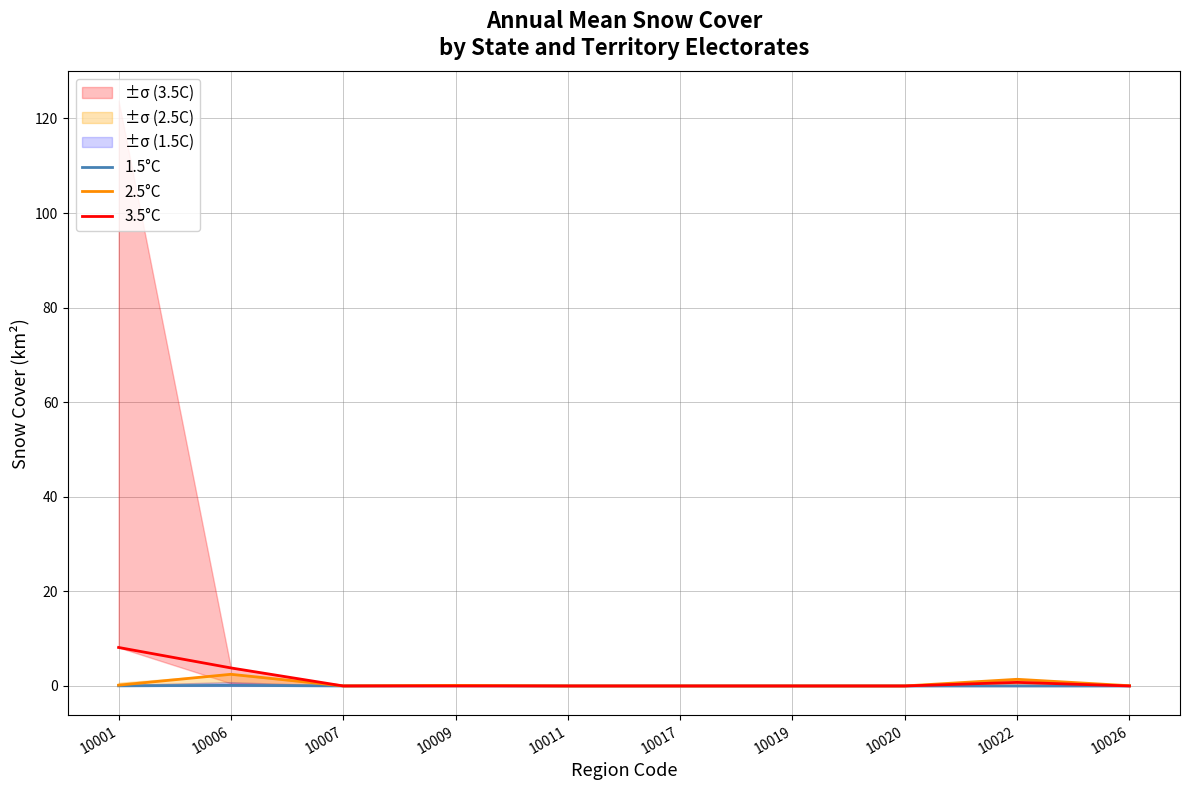

Where is 3.5°C nearest to the value 4?

10006